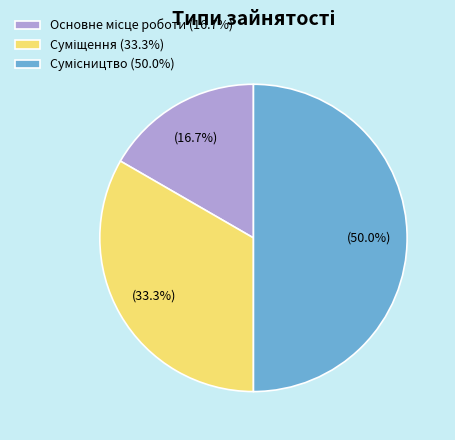

How many slices are in this pie chart?

3